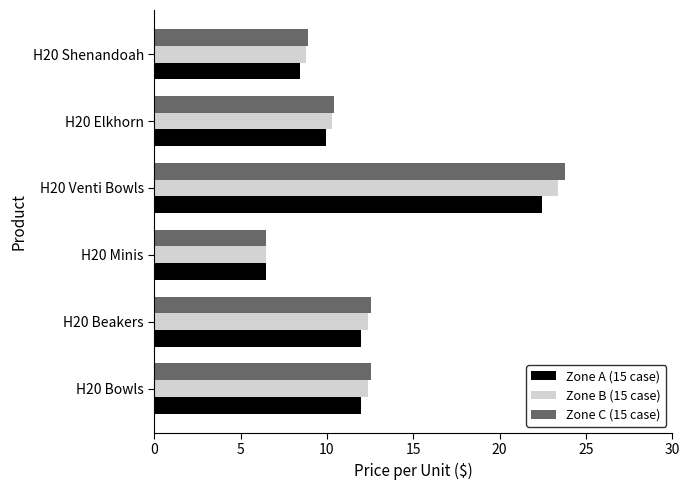

What is the difference between the maximum and minimum values in the Zone A (15 case) series?

15.9